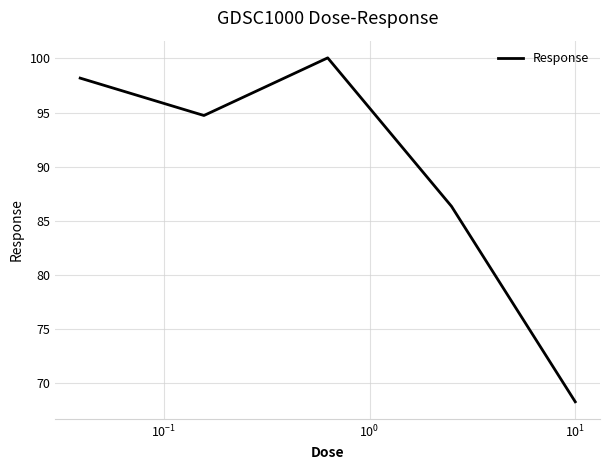

How many interior local valleys (lower than both neighbors) does the data have?

1